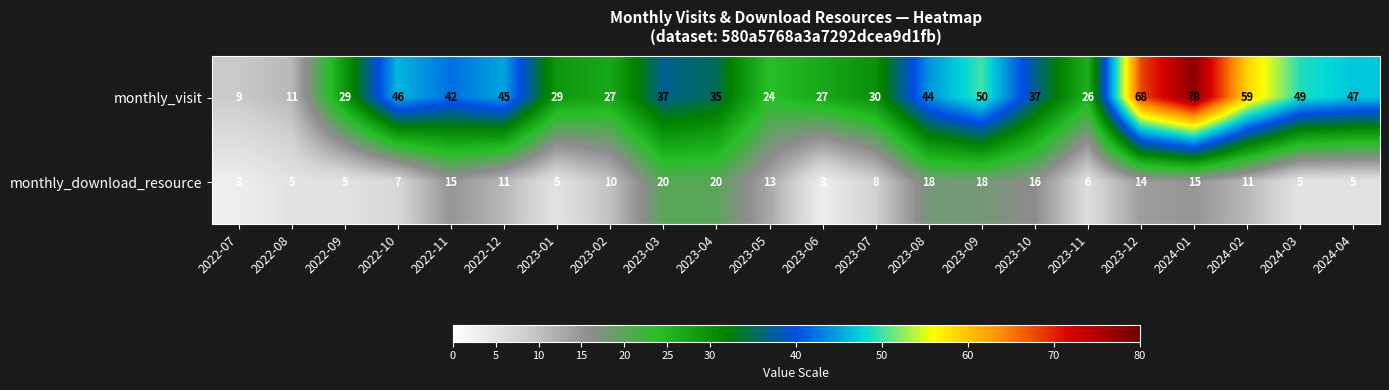

Which series changed the most between 2023-04 and 2023-11?

monthly_download_resource